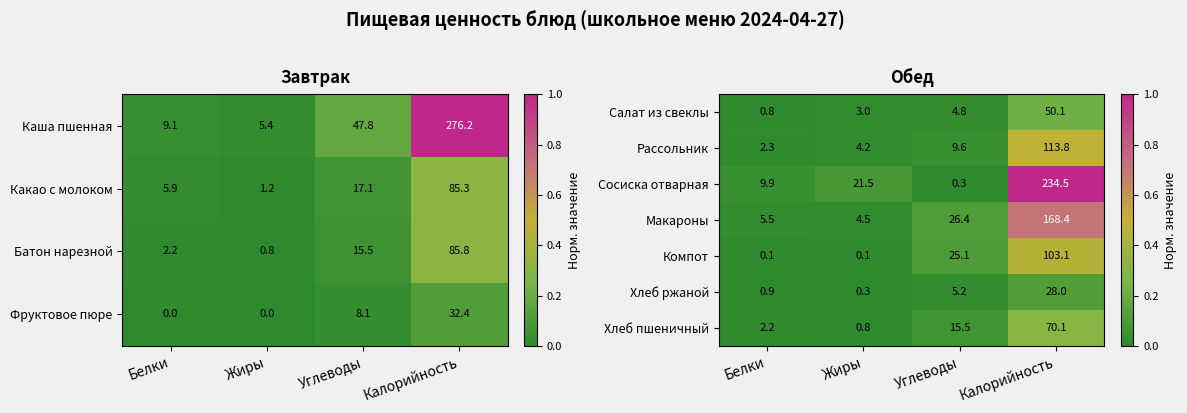

Where is Сосиска отварная nearest to the value 117?

Жиры